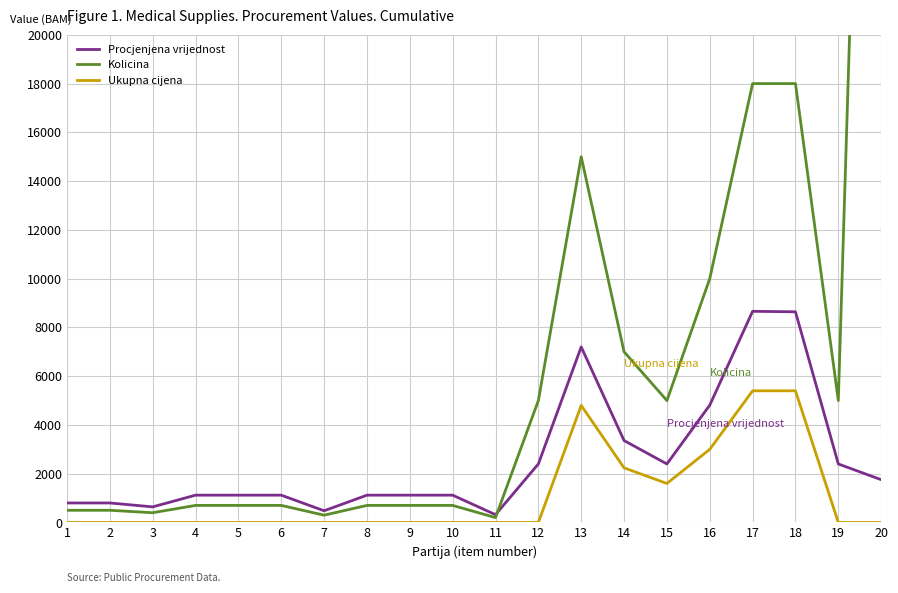

Is this an area chart (filled region under the line)?

No